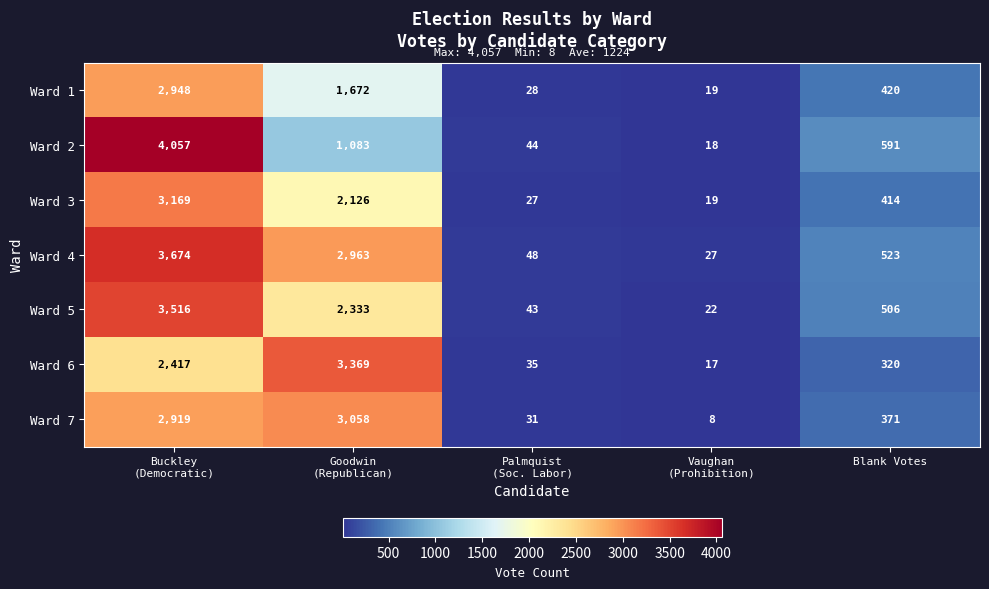

The Ward 3 series shows 414 at Blank Votes. True or false?

True